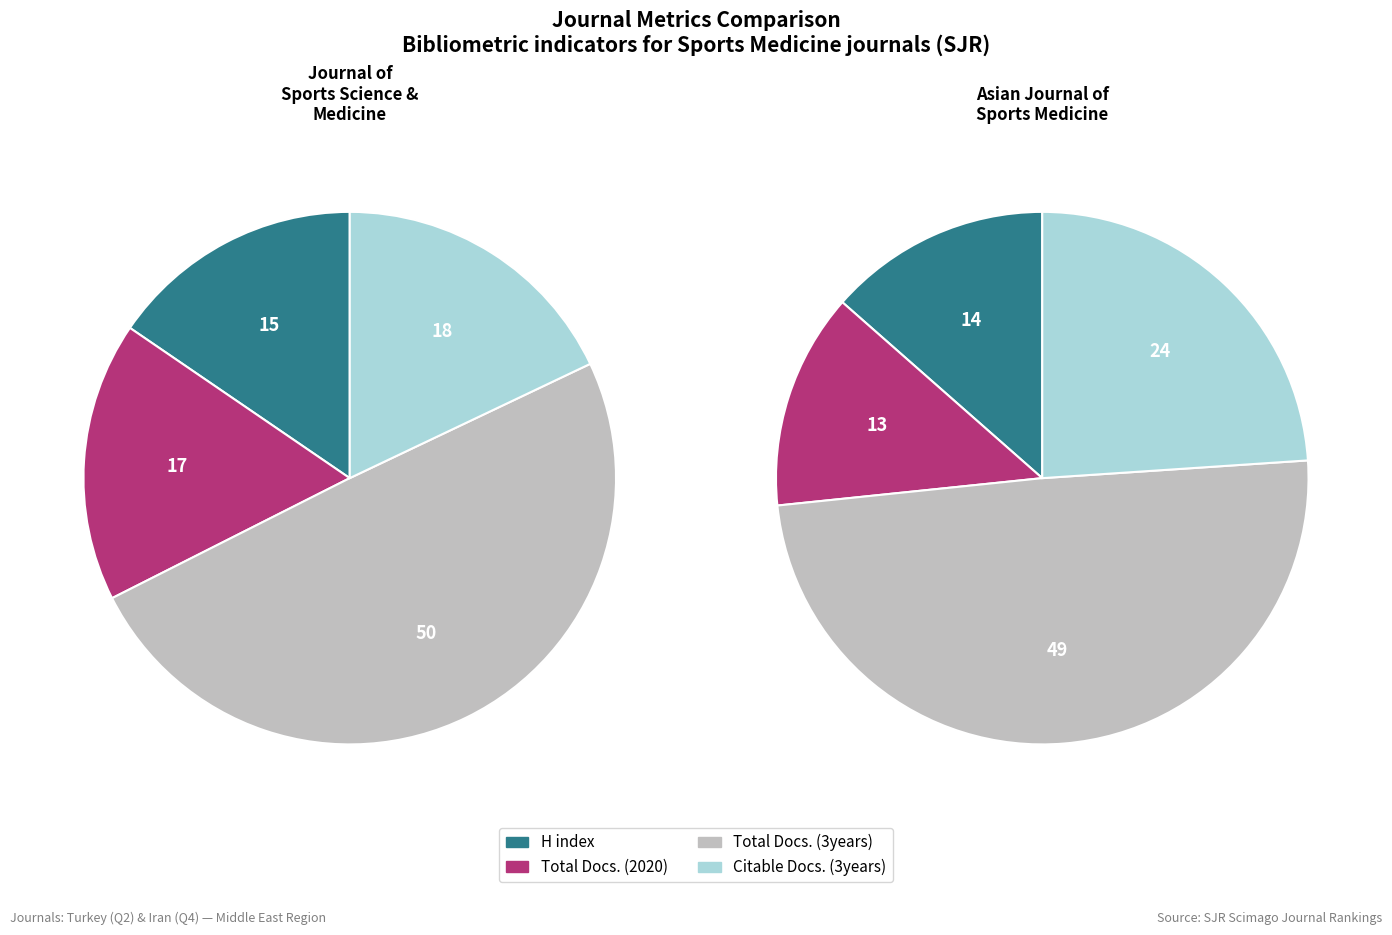

How many slices are in this pie chart?

4